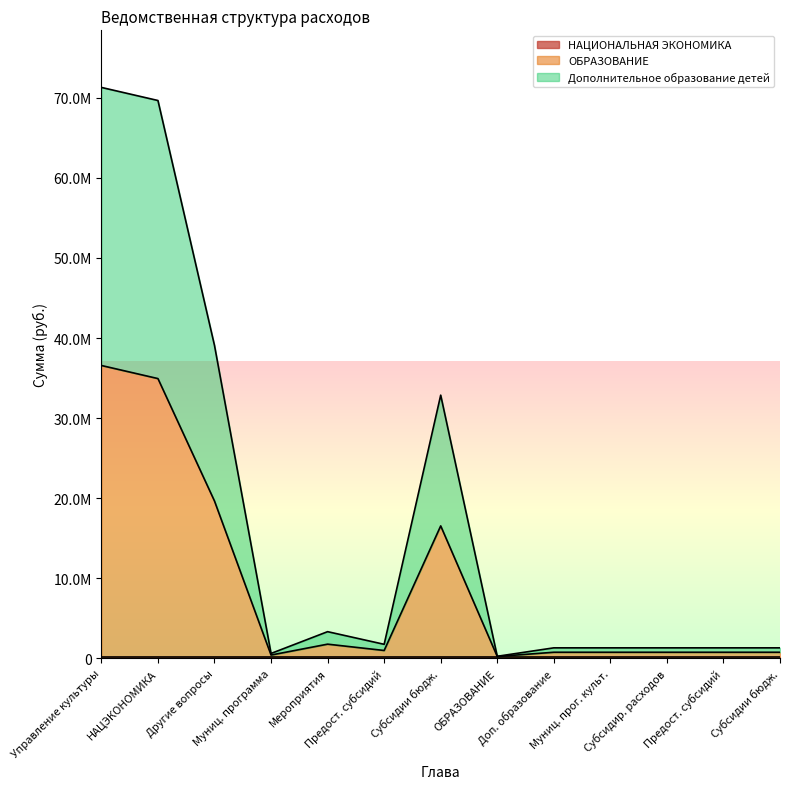

Does the chart display data point markers on the line(s)?

No